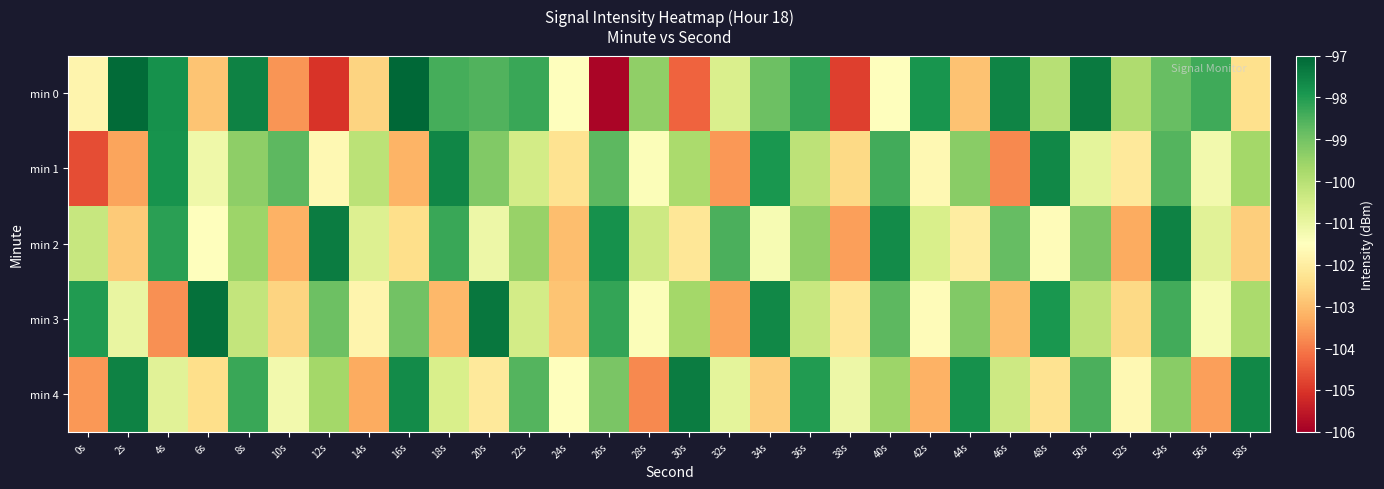

At which category is the sum across all series the highest?

54s